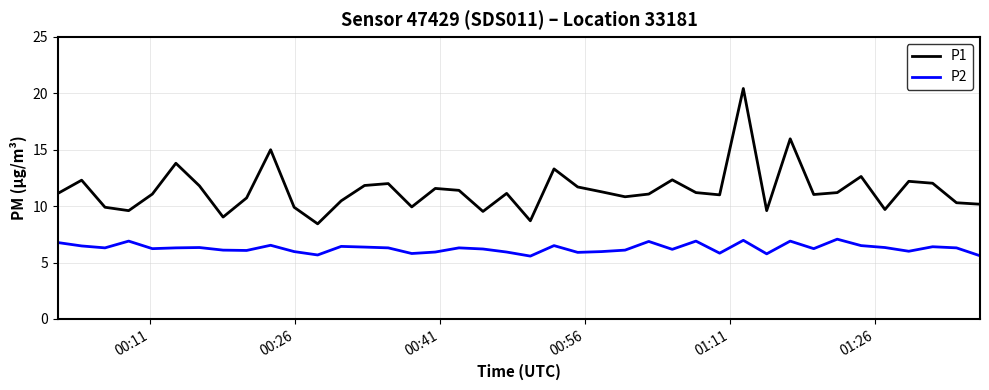

What is the difference between the maximum and minimum values in the P2 series?

1.5